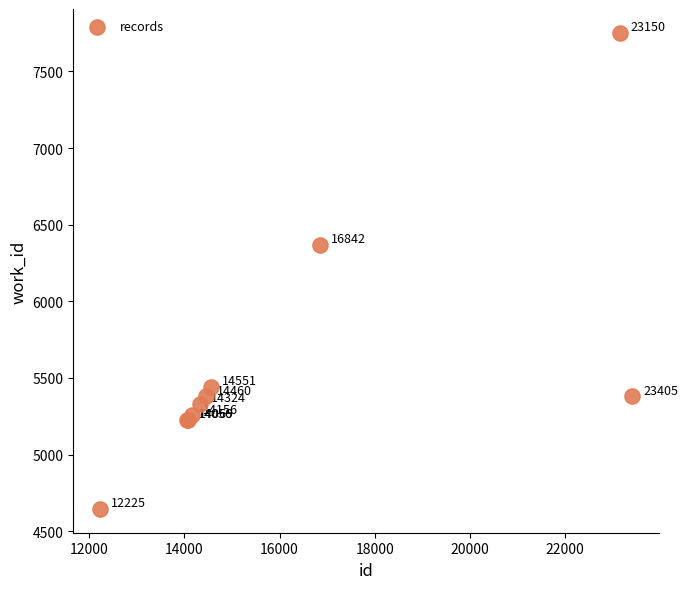

What Y value in the scatter plot is closest to 6198?

6370